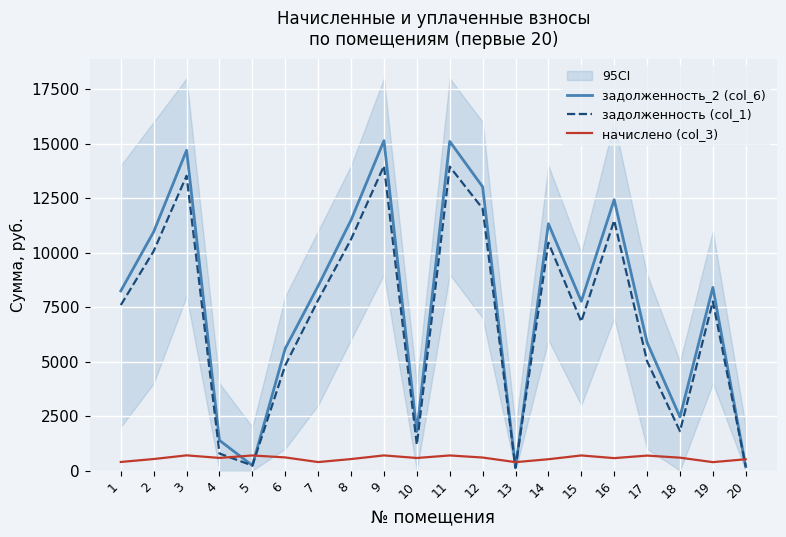

Count the number of categories in the chart.

20